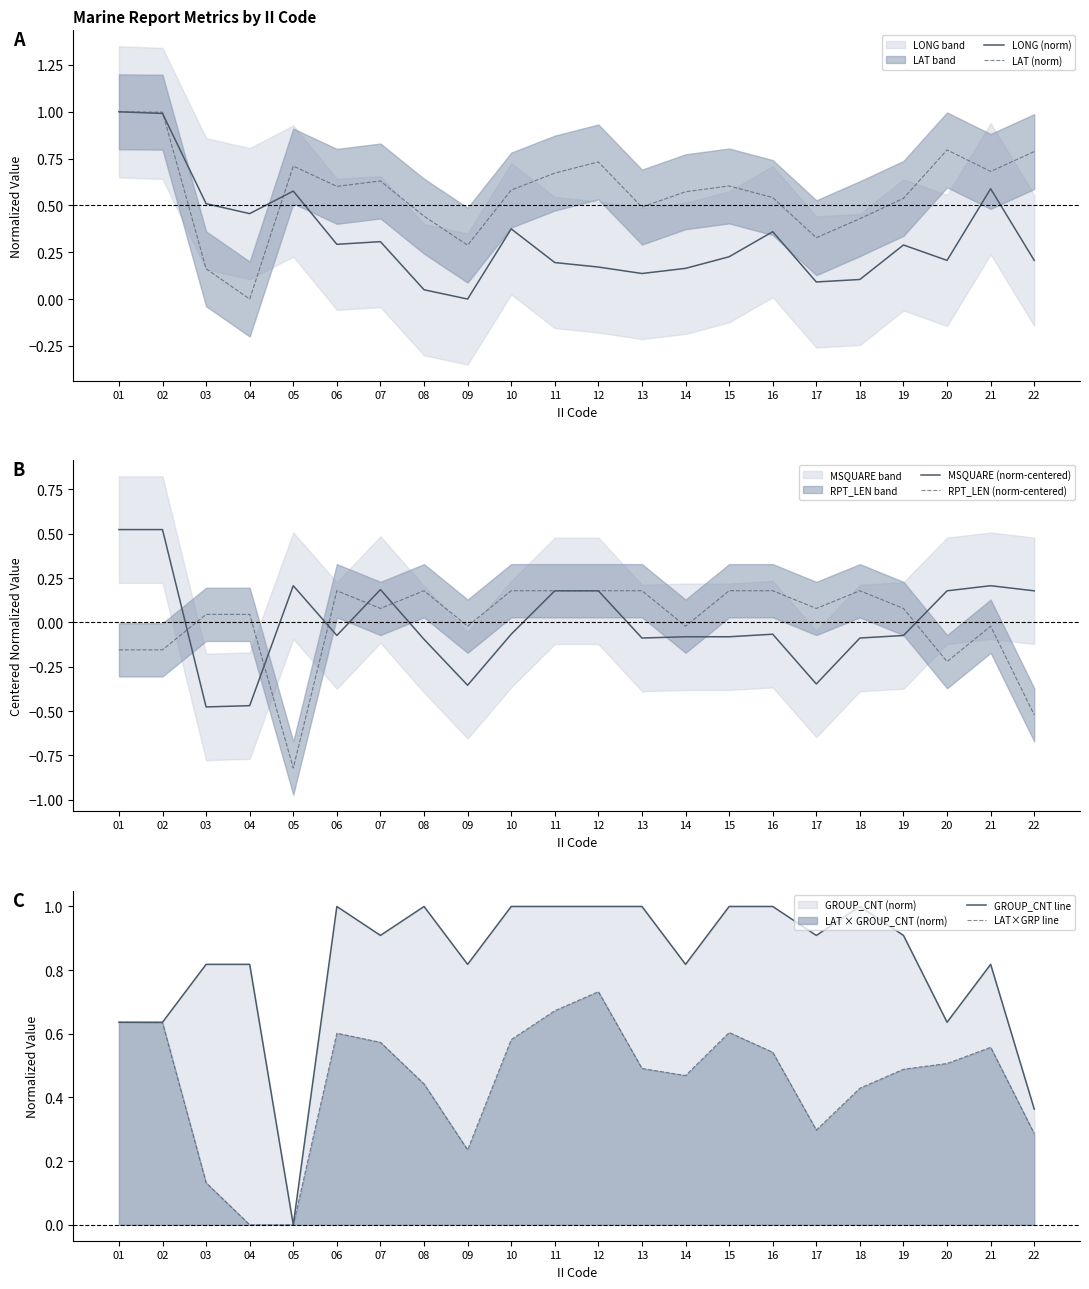

True or false: LONG (norm) and LAT×GRP line cross at least once.

True